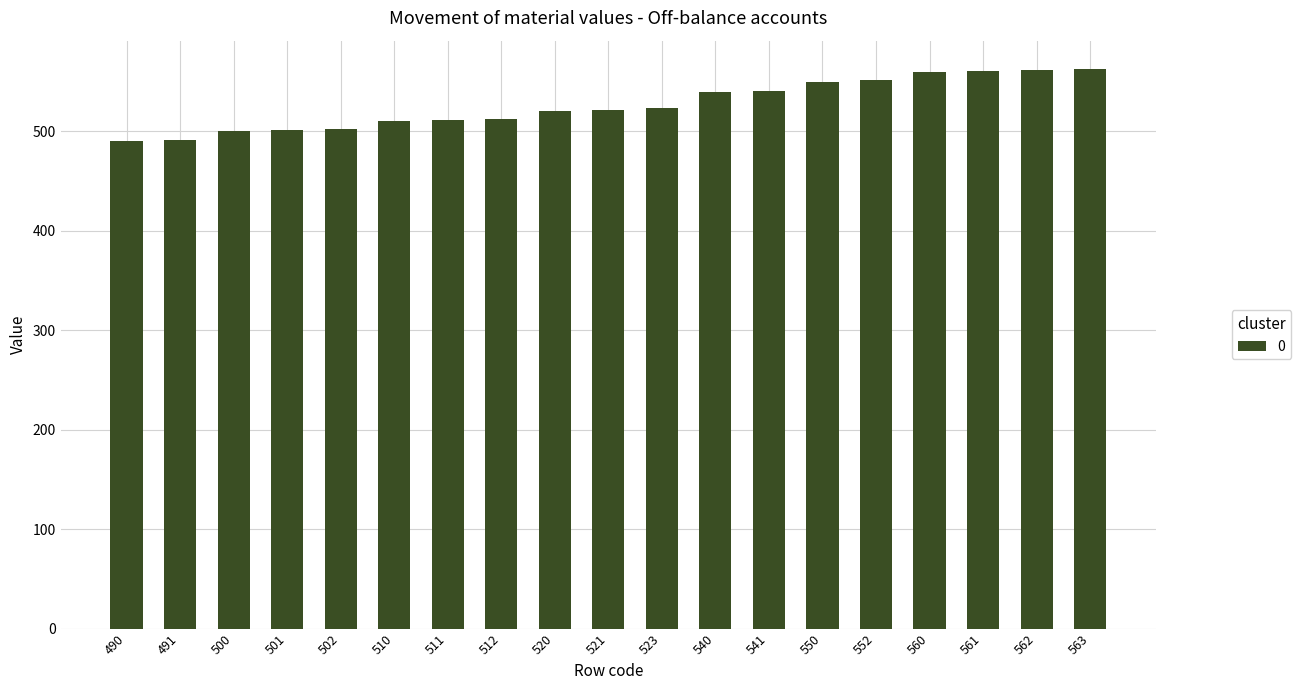

What is the difference between the second highest and minimum values?

72